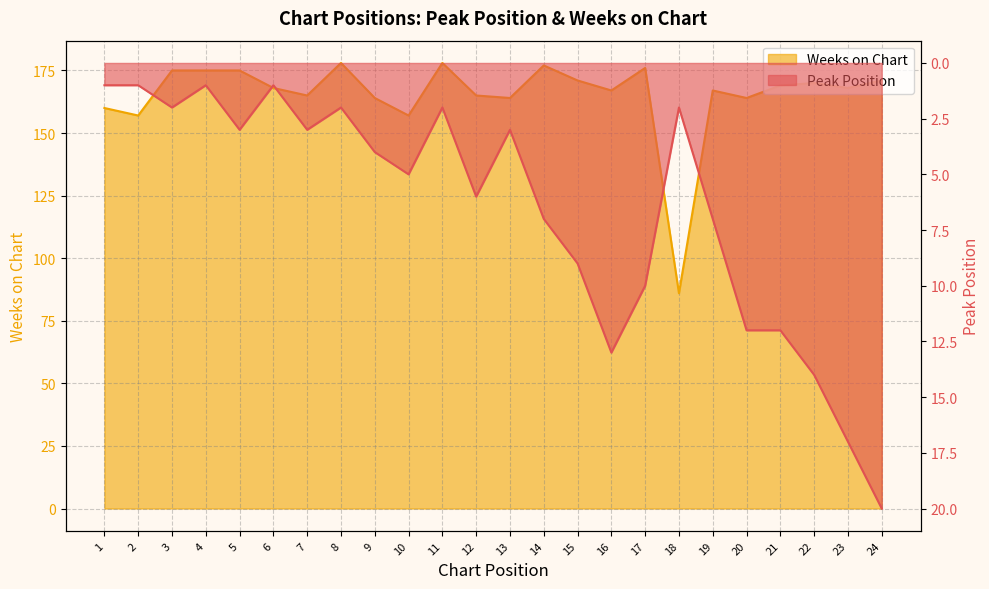

The value of Peak Position at 12 is 6. True or false?

True